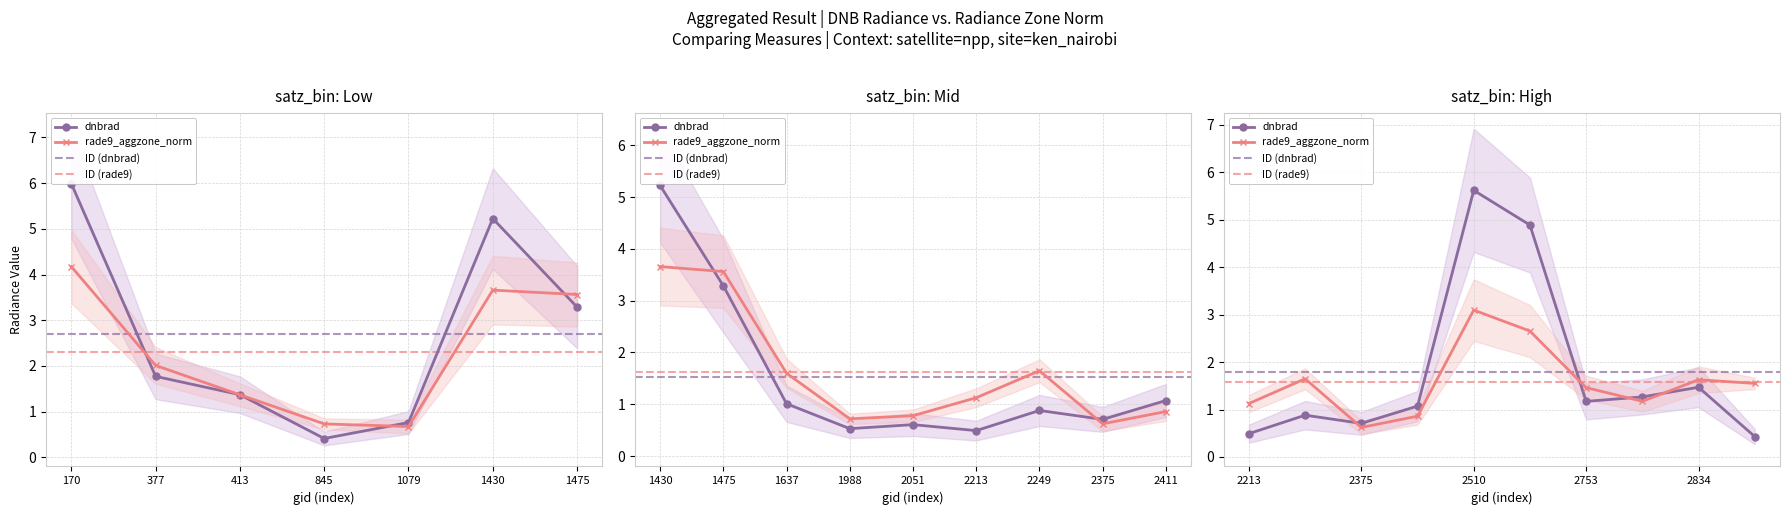

Between 2375 and 2510, which is larger?

2510